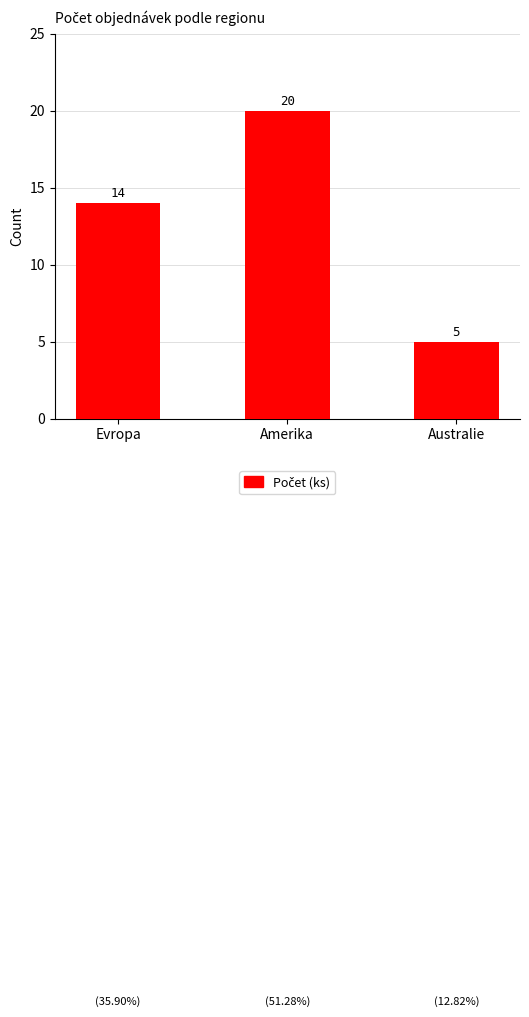

What value does the data have at Amerika?

20